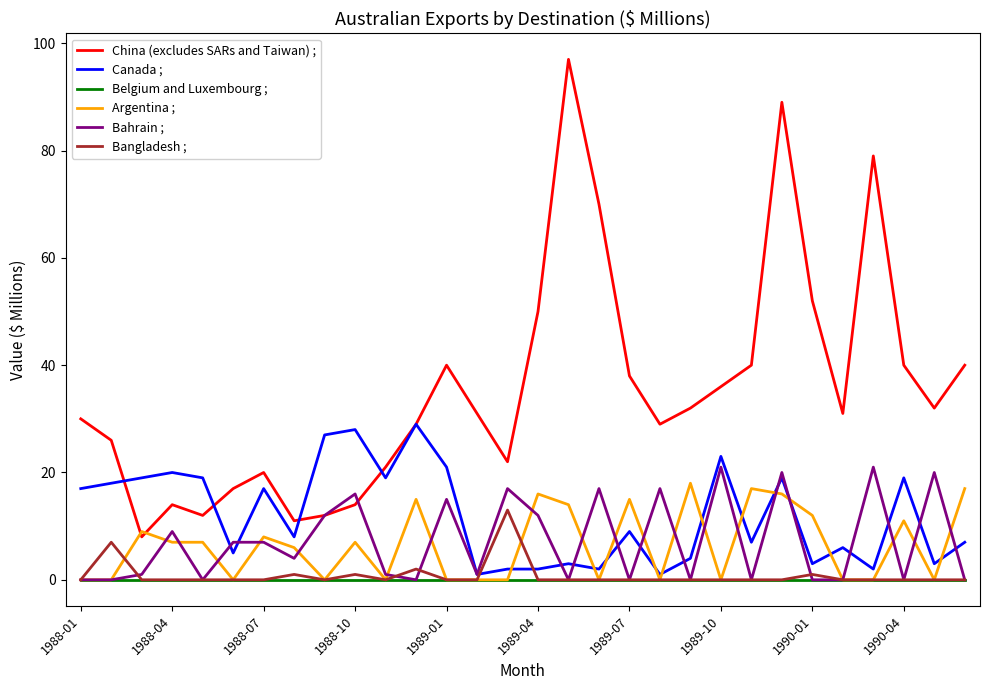

Which series has the largest range (max minus min)?

China (excludes SARs and Taiwan) ;